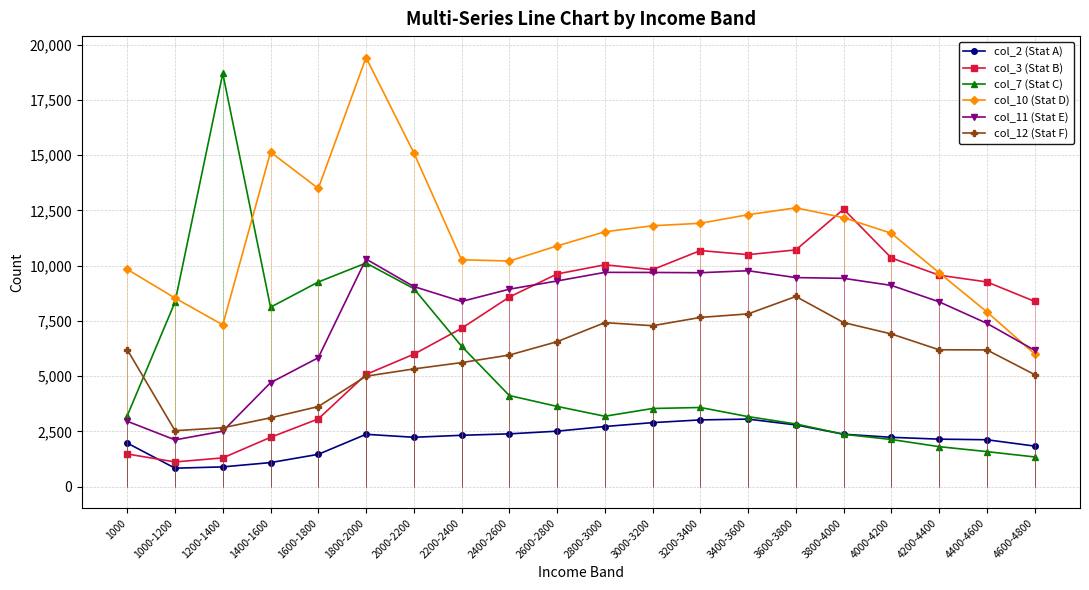

Reading right to left, what are all the values shown in this chart?

col_2 (Stat A): 1839	2126	2153	2236	2376	2797	3059	3023	2900	2724	2513	2392	2327	2237	2372	1466	1093	898	840	1975
col_3 (Stat B): 8384	9264	9568	10348	12554	10712	10498	10682	9818	10039	9623	8580	7165	5993	5080	3067	2235	1305	1122	1481
col_7 (Stat C): 1348	1589	1813	2137	2374	2839	3172	3585	3539	3189	3634	4126	6357	8960	10119	9260	8120	18691	8353	3214
col_10 (Stat D): 6009	7909	9678	11464	12171	12615	12304	11916	11804	11531	10892	10209	10267	15104	19411	13491	15137	7321	8534	9832
col_11 (Stat E): 6172	7391	8364	9106	9426	9460	9770	9680	9692	9696	9307	8935	8380	9055	10298	5836	4706	2513	2120	2962
col_12 (Stat F): 5073	6189	6195	6911	7426	8606	7818	7658	7283	7423	6561	5956	5615	5329	5000	3627	3118	2668	2536	6200